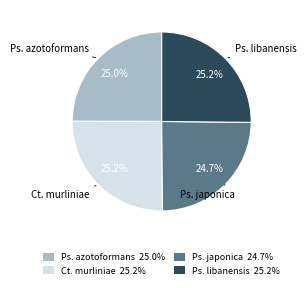

To the nearest percent, what is the average slice percentage?

25%